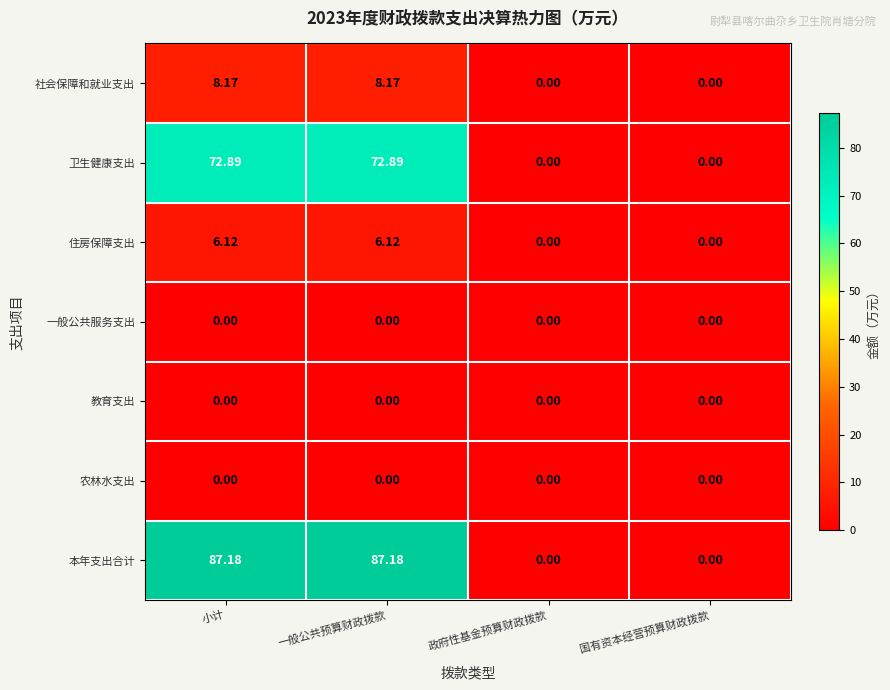

Which series has the largest total across all categories?

本年支出合计